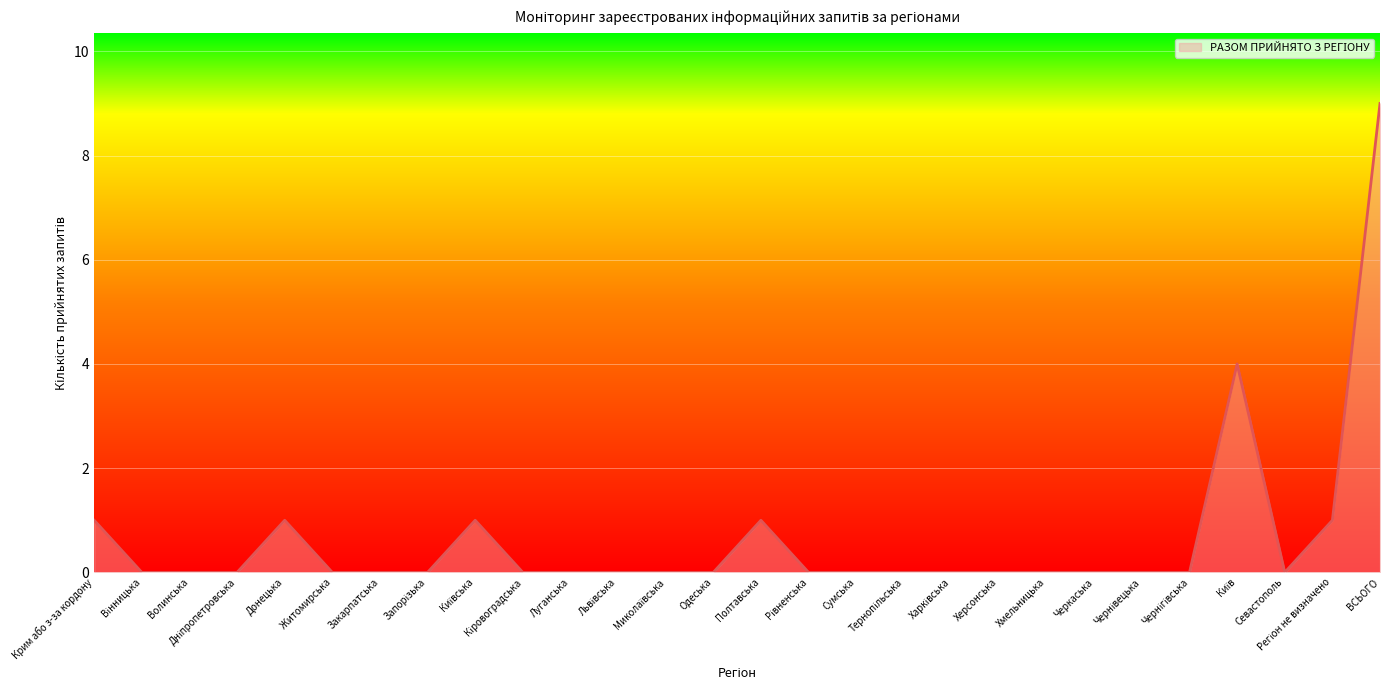

Is it true that the value at Сумська is 0?

True